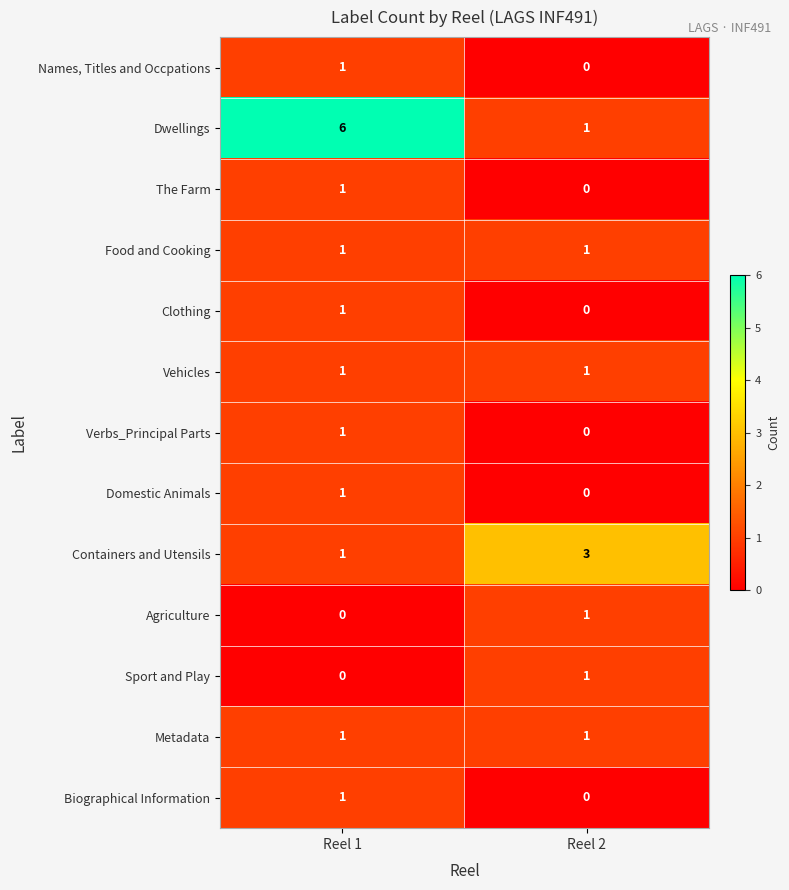

What is the spread (max minus min) of values at Reel 1?

6